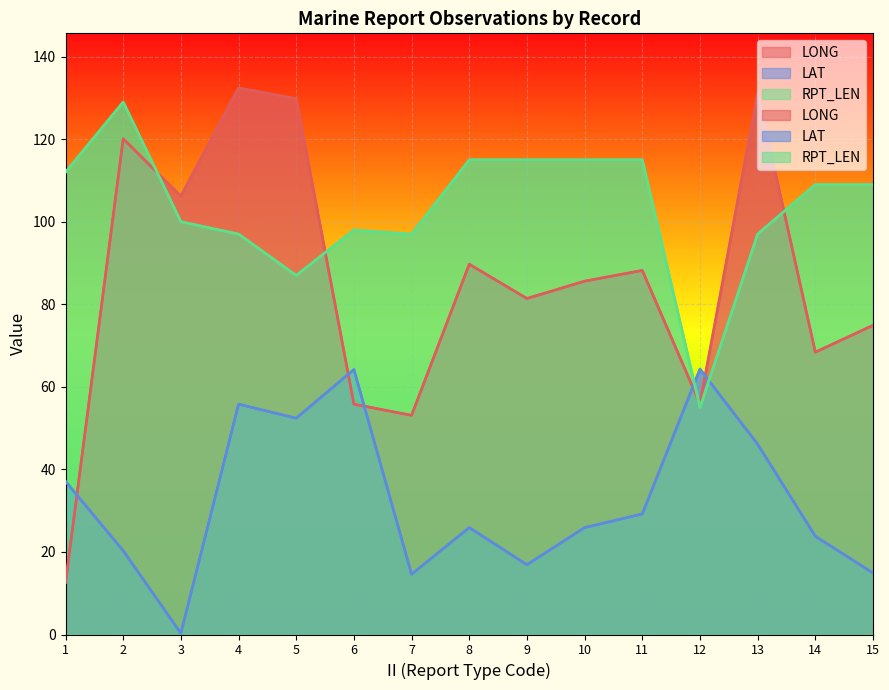

Where does the RPT_LEN series first go above 109?

1